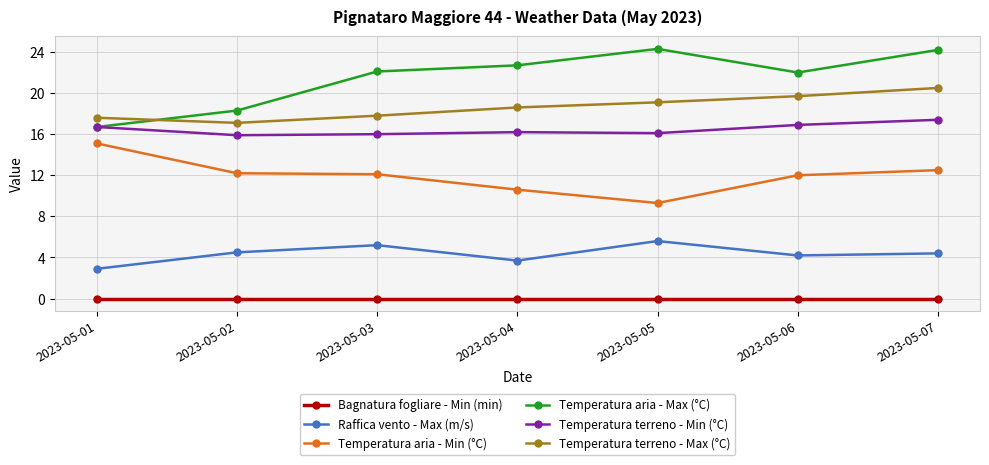

What is the difference between the maximum and second lowest values in the Temperatura terreno - Max (°C) series?

2.9